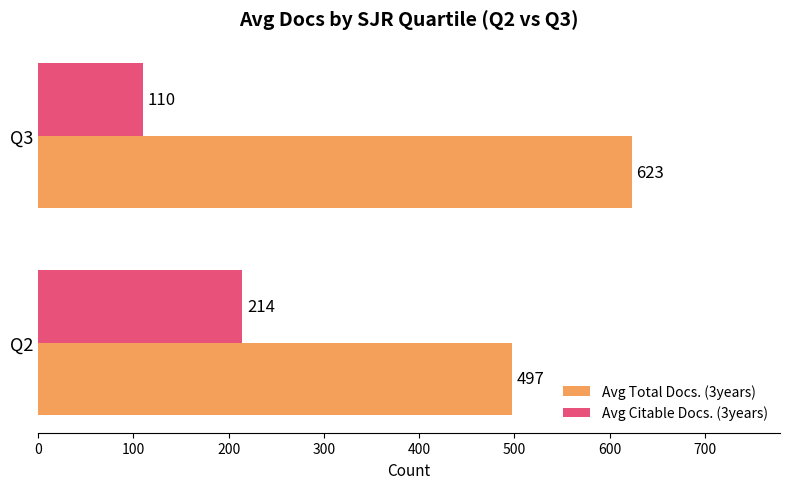

At which category is the sum across all series the highest?

Q3